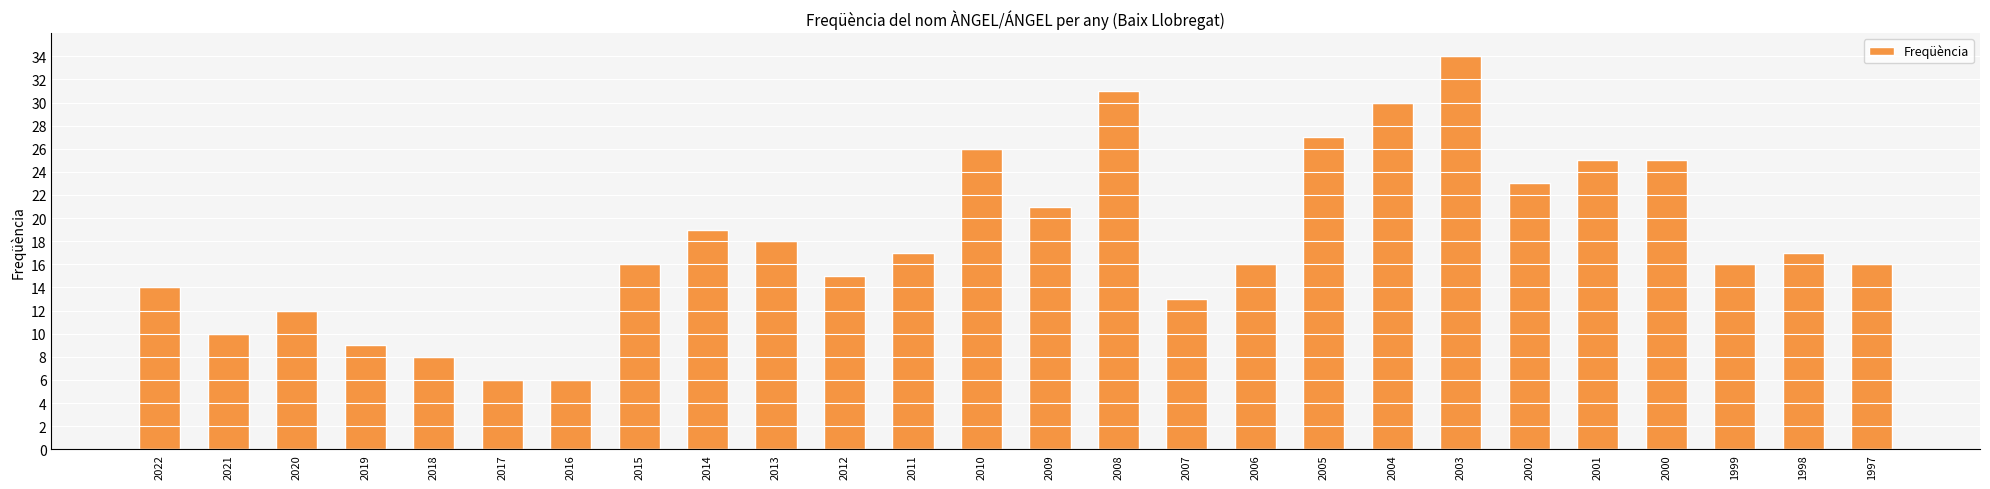

What is the smallest value displayed?

6